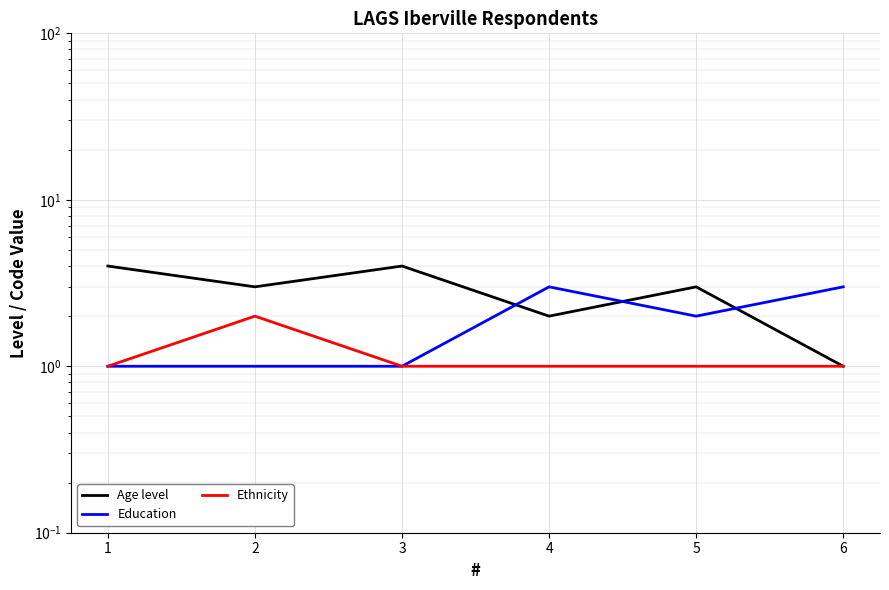

What is the difference between the Education values at 5 and 2?

1